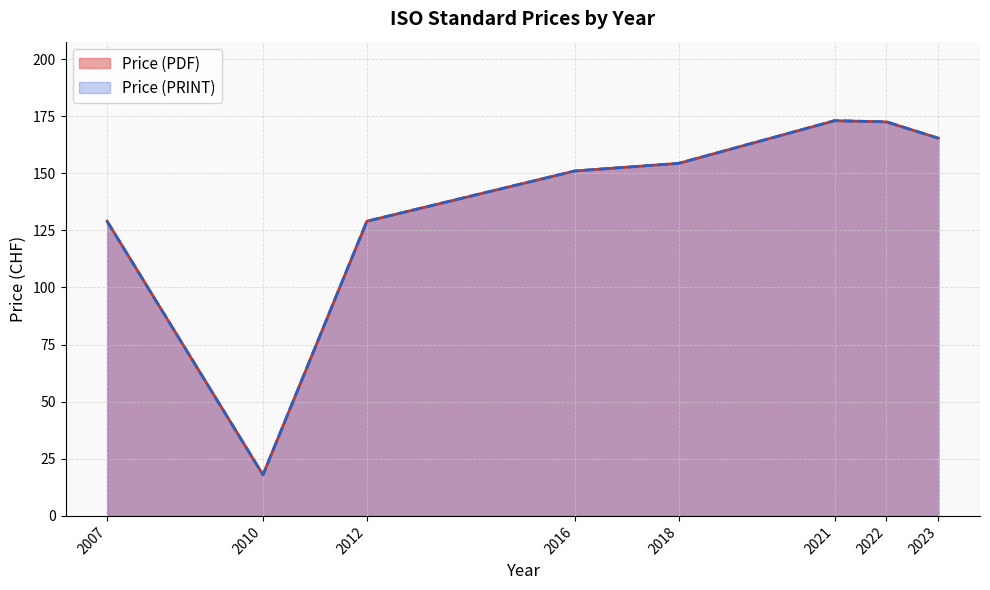

At which category does the chart reach its minimum across all series?

2010